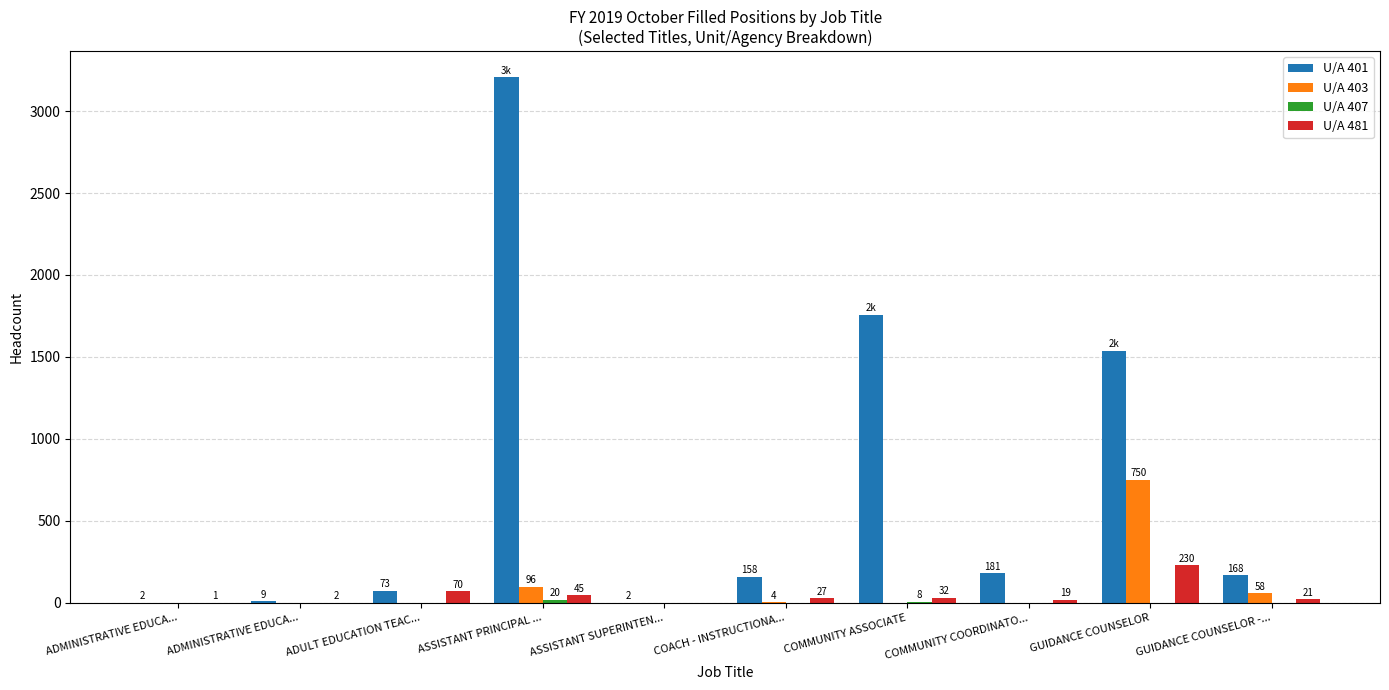

Reading right to left, transcribe all the data shown in this chart.

U/A 401: GUIDANCE COUNSELOR -...=168	GUIDANCE COUNSELOR=1537	COMMUNITY COORDINATO...=181	COMMUNITY ASSOCIATE=1756	COACH - INSTRUCTIONA...=158	ASSISTANT SUPERINTEN...=2	ASSISTANT PRINCIPAL ...=3205	ADULT EDUCATION TEAC...=73	ADMINISTRATIVE EDUCA...=9	ADMINISTRATIVE EDUCA...=2
U/A 403: GUIDANCE COUNSELOR -...=58	GUIDANCE COUNSELOR=750	COMMUNITY COORDINATO...=0	COMMUNITY ASSOCIATE=0	COACH - INSTRUCTIONA...=4	ASSISTANT SUPERINTEN...=0	ASSISTANT PRINCIPAL ...=96	ADULT EDUCATION TEAC...=0	ADMINISTRATIVE EDUCA...=0	ADMINISTRATIVE EDUCA...=0
U/A 407: GUIDANCE COUNSELOR -...=0	GUIDANCE COUNSELOR=0	COMMUNITY COORDINATO...=0	COMMUNITY ASSOCIATE=8	COACH - INSTRUCTIONA...=0	ASSISTANT SUPERINTEN...=0	ASSISTANT PRINCIPAL ...=20	ADULT EDUCATION TEAC...=0	ADMINISTRATIVE EDUCA...=0	ADMINISTRATIVE EDUCA...=0
U/A 481: GUIDANCE COUNSELOR -...=21	GUIDANCE COUNSELOR=230	COMMUNITY COORDINATO...=19	COMMUNITY ASSOCIATE=32	COACH - INSTRUCTIONA...=27	ASSISTANT SUPERINTEN...=0	ASSISTANT PRINCIPAL ...=45	ADULT EDUCATION TEAC...=70	ADMINISTRATIVE EDUCA...=2	ADMINISTRATIVE EDUCA...=1